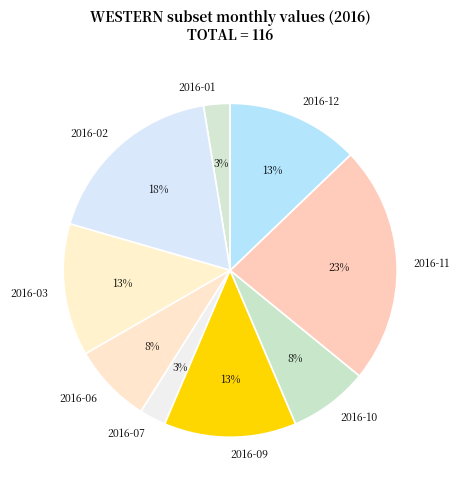

Which has a higher value, 2016-06 or 2016-03?

2016-03